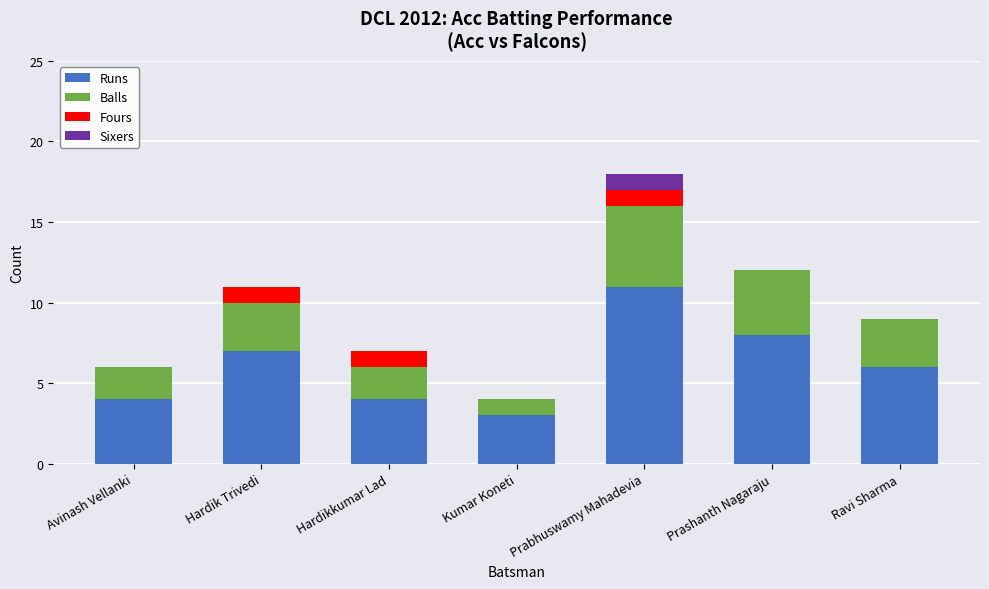

Reading left to right, transcribe the values for Runs.

Avinash Vellanki=4	Hardik Trivedi=7	Hardikkumar Lad=4	Kumar Koneti=3	Prabhuswamy Mahadevia=11	Prashanth Nagaraju=8	Ravi Sharma=6